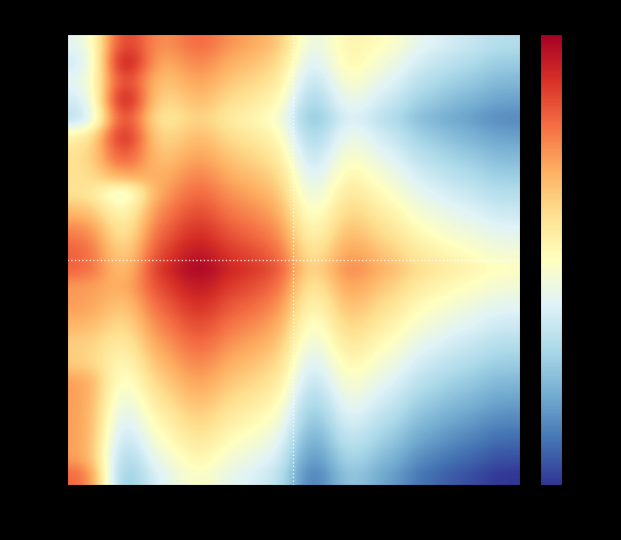

How many data points does each series have?

12